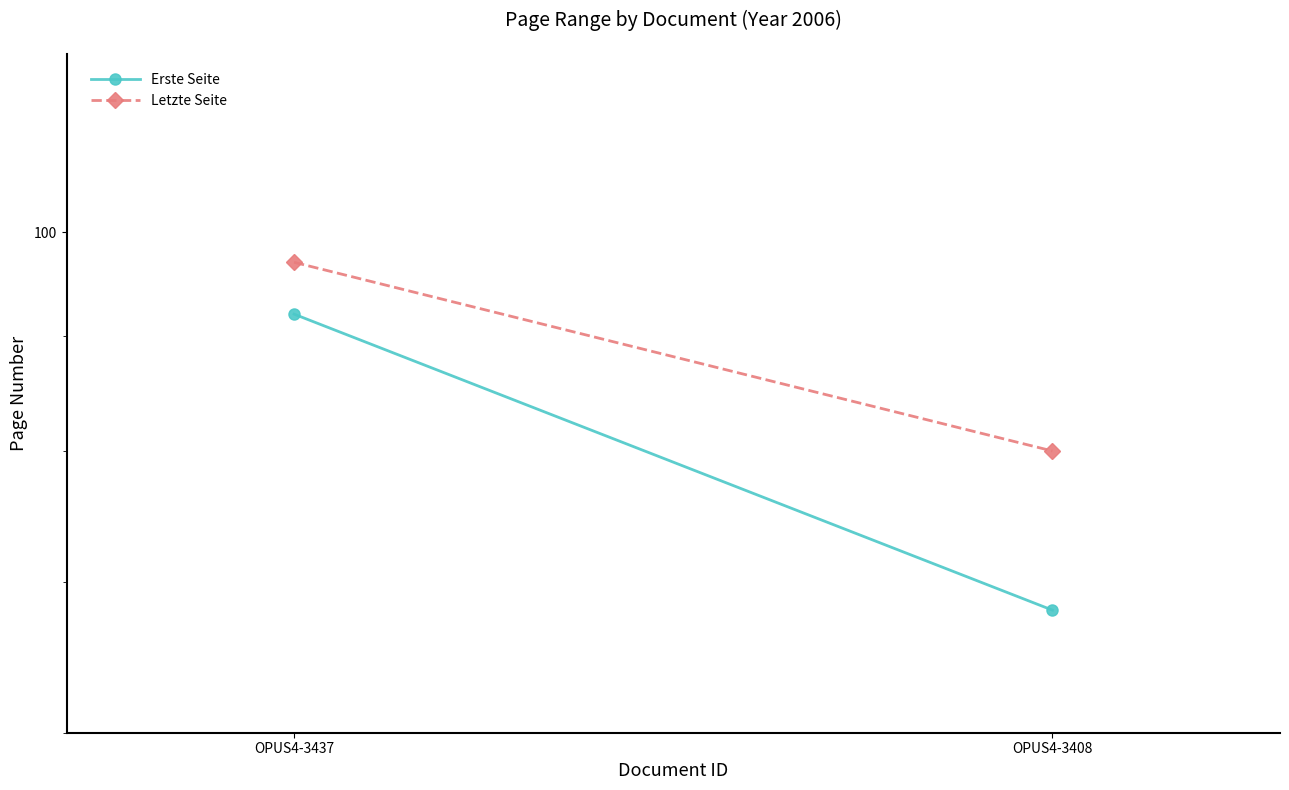

True or false: Erste Seite has a value of 43 at OPUS4-3408.

False